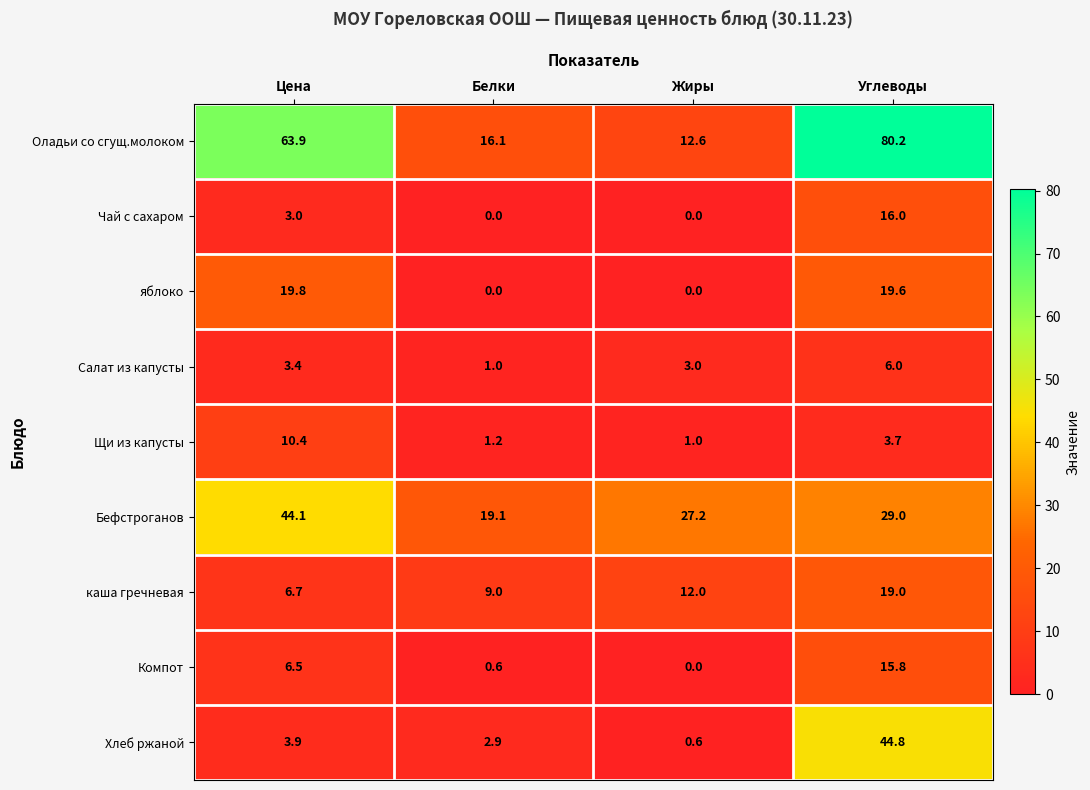

Is it true that Бефстроганов equals 19.1 at Белки?

True